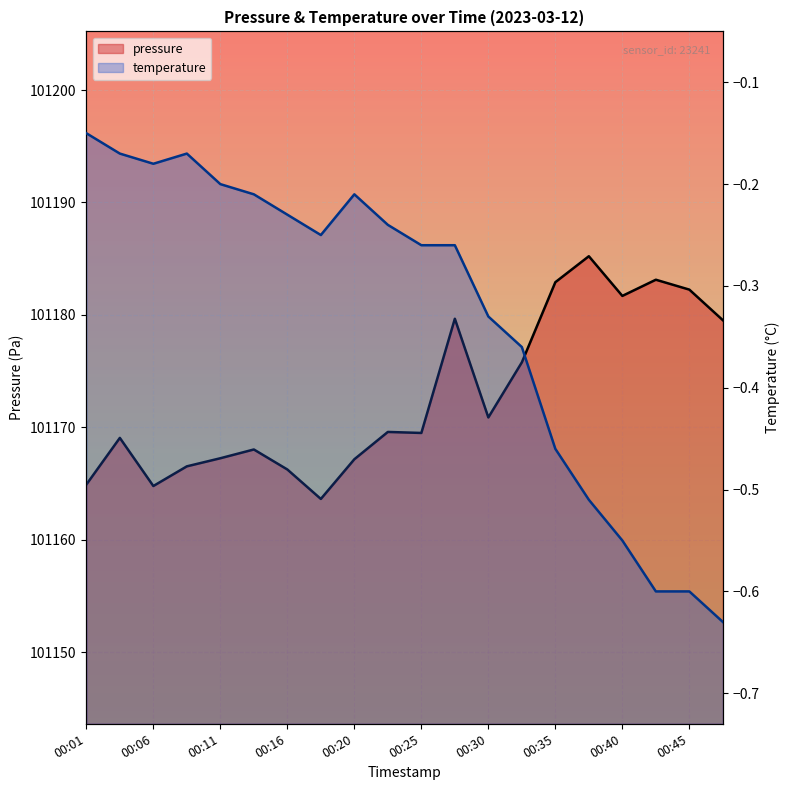

Rank the series at 00:01 from lowest to highest value.

temperature, pressure